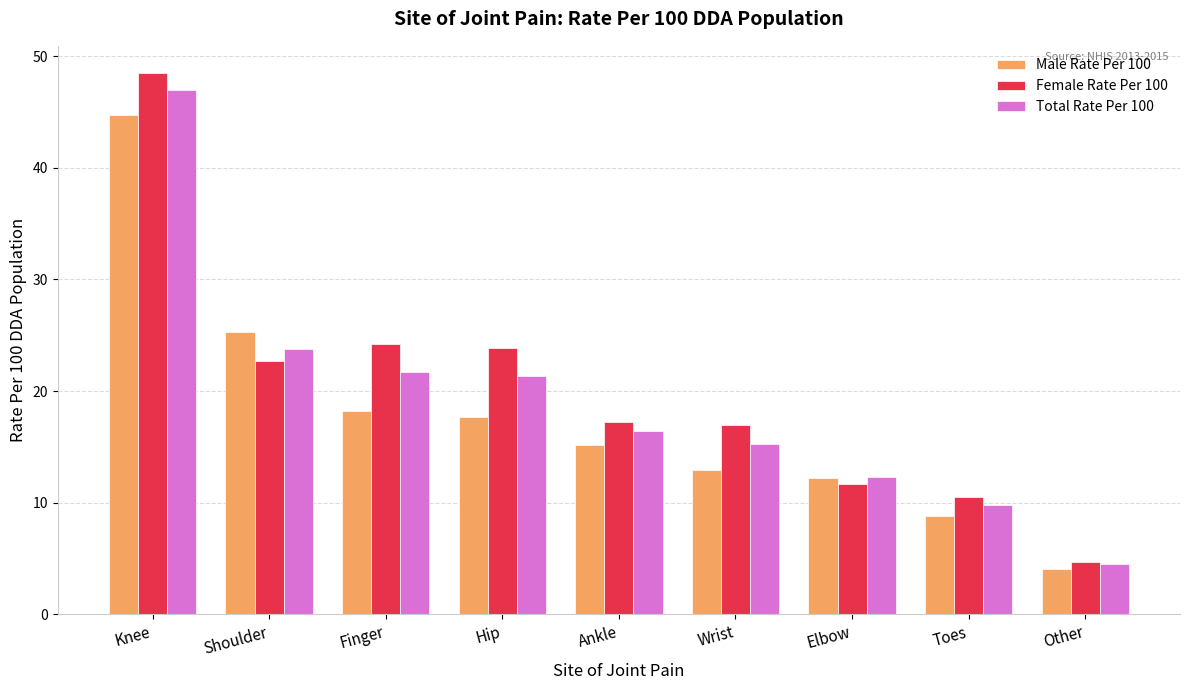

What is the sum of the Male Rate Per 100 values at Other and Finger?

22.3